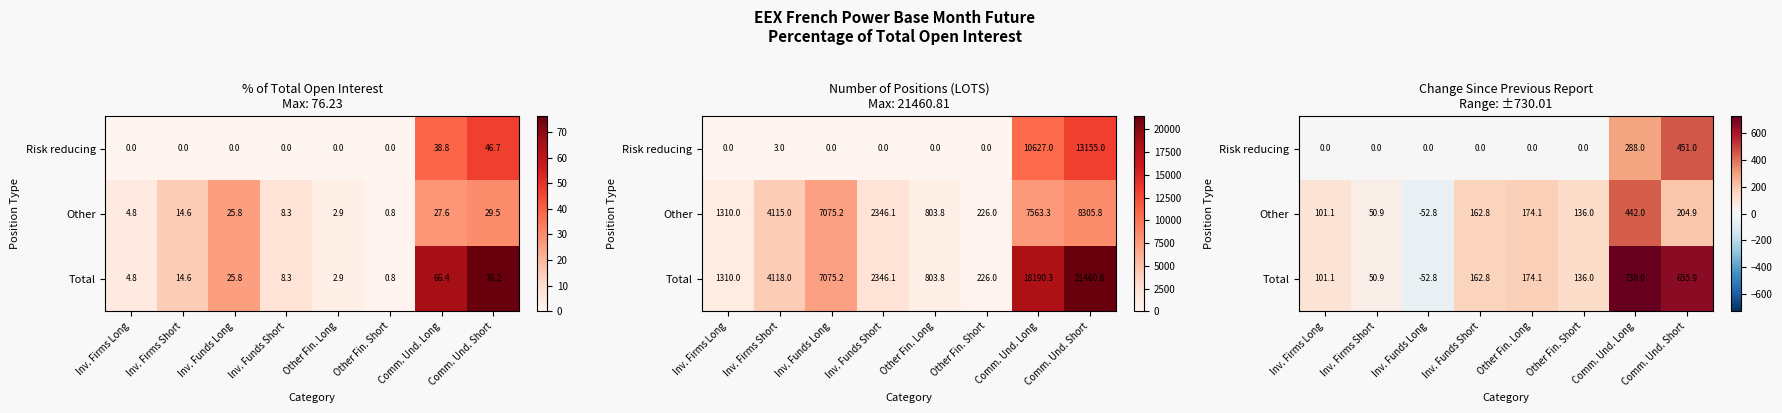

Which category has the highest value in the Risk reducing series?

Comm. Und. Short